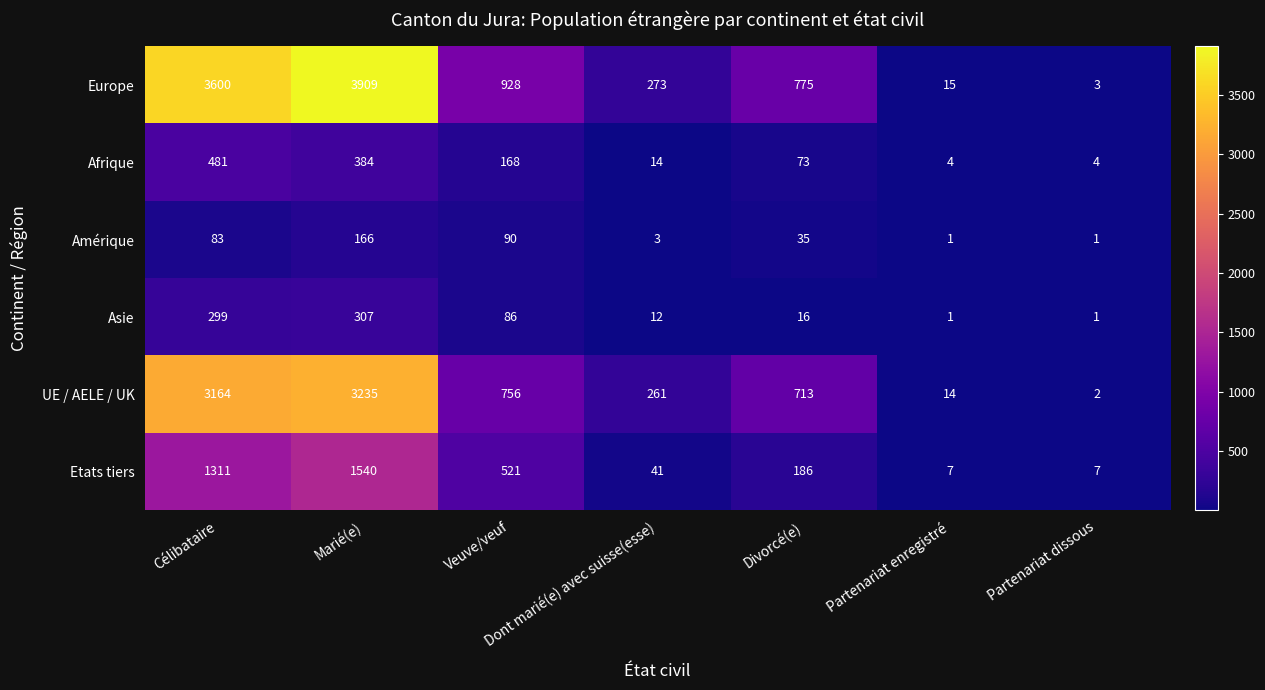

Where is Afrique nearest to the value 242?

Veuve/veuf